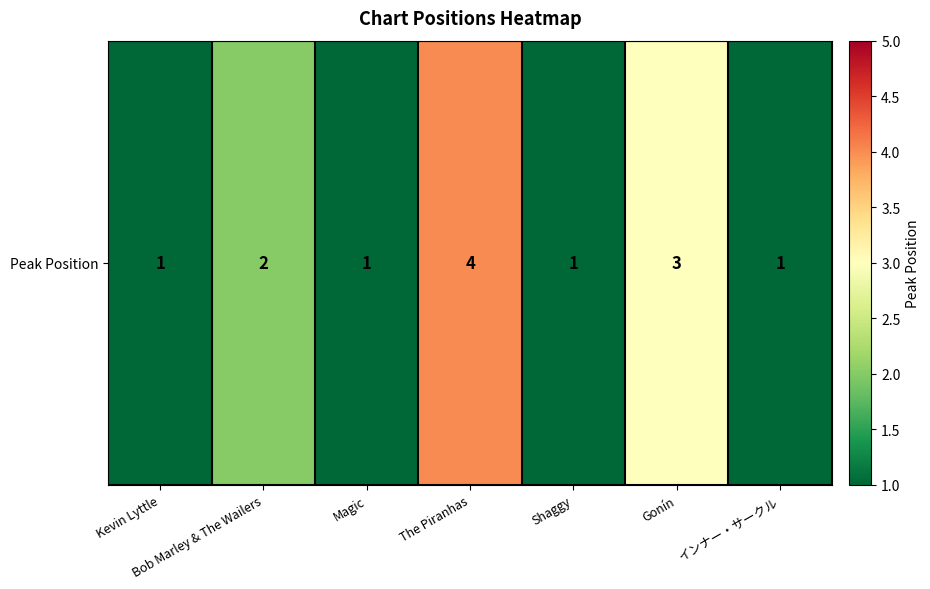

What is the ratio of the value at インナー・サークル to the value at Gonín?

0.3